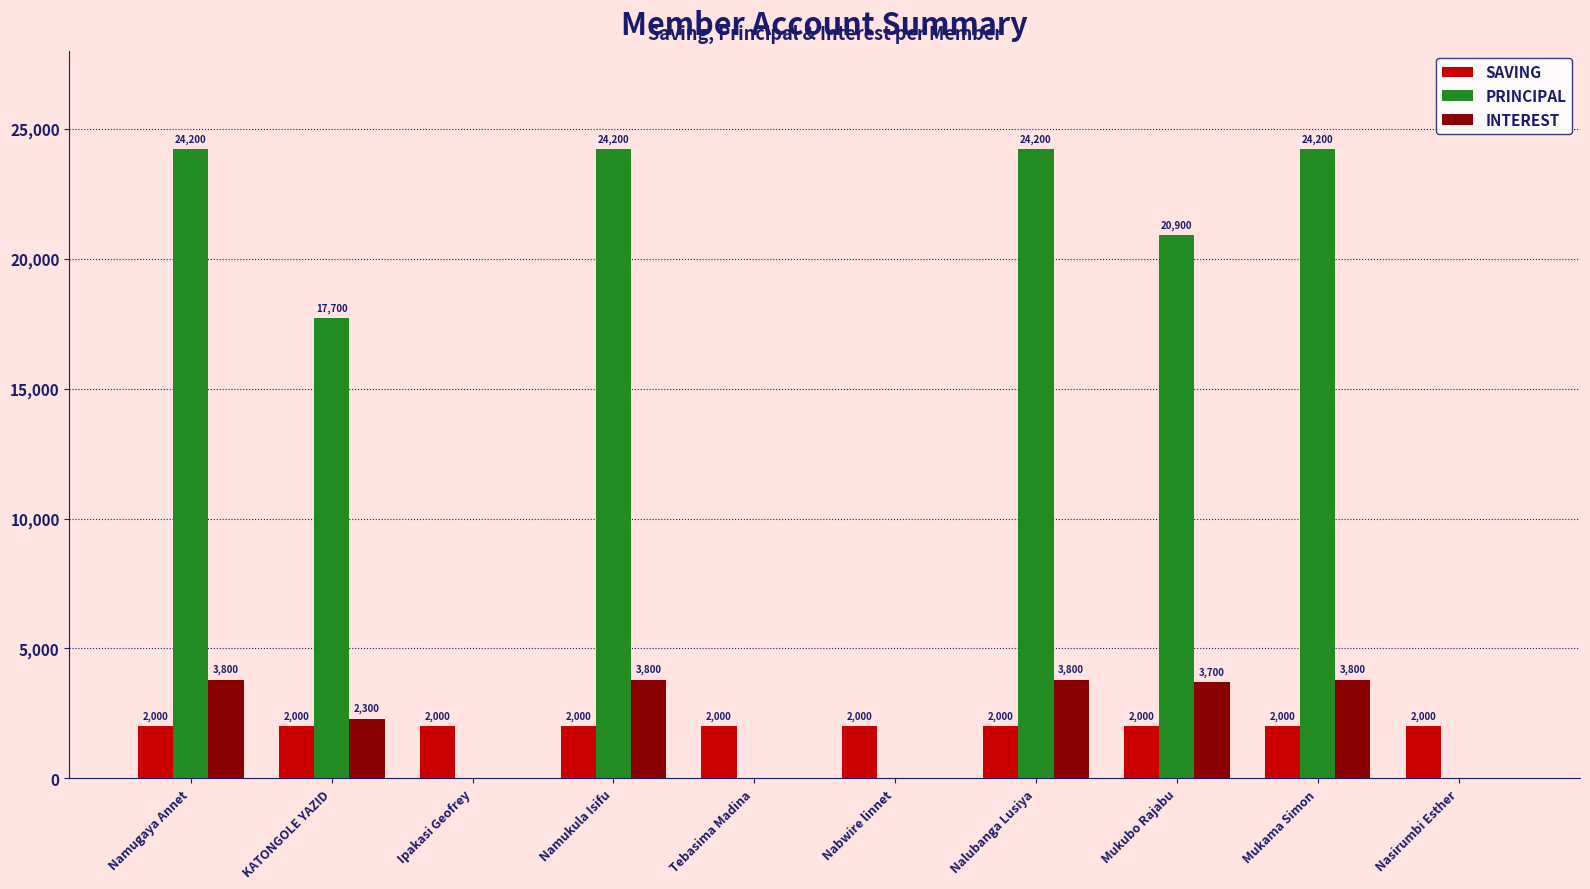

At which label does PRINCIPAL first exceed 20900?

Namugaya Annet